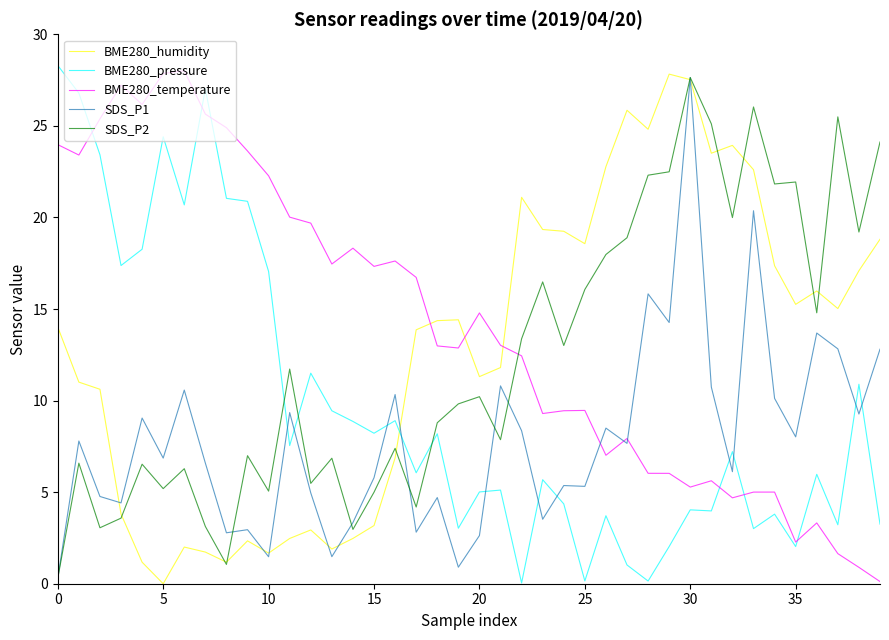

Which series ends up on top after the final intersection of BME280_humidity and BME280_temperature?

BME280_humidity